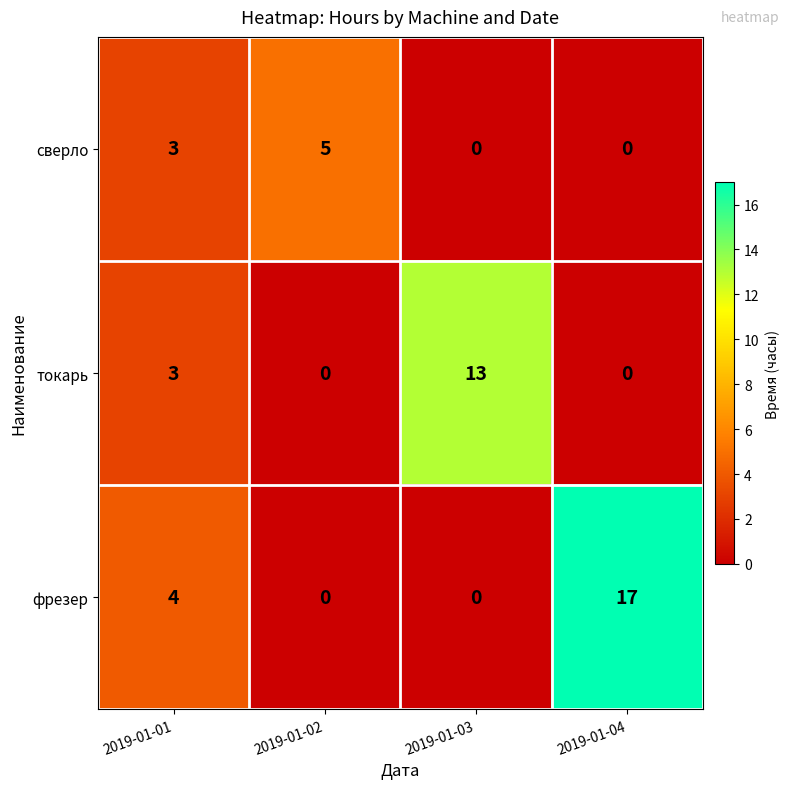

Reading left to right, extract all data points from this chart.

сверло: 3	5	0	0
токарь: 3	0	13	0
фрезер: 4	0	0	17